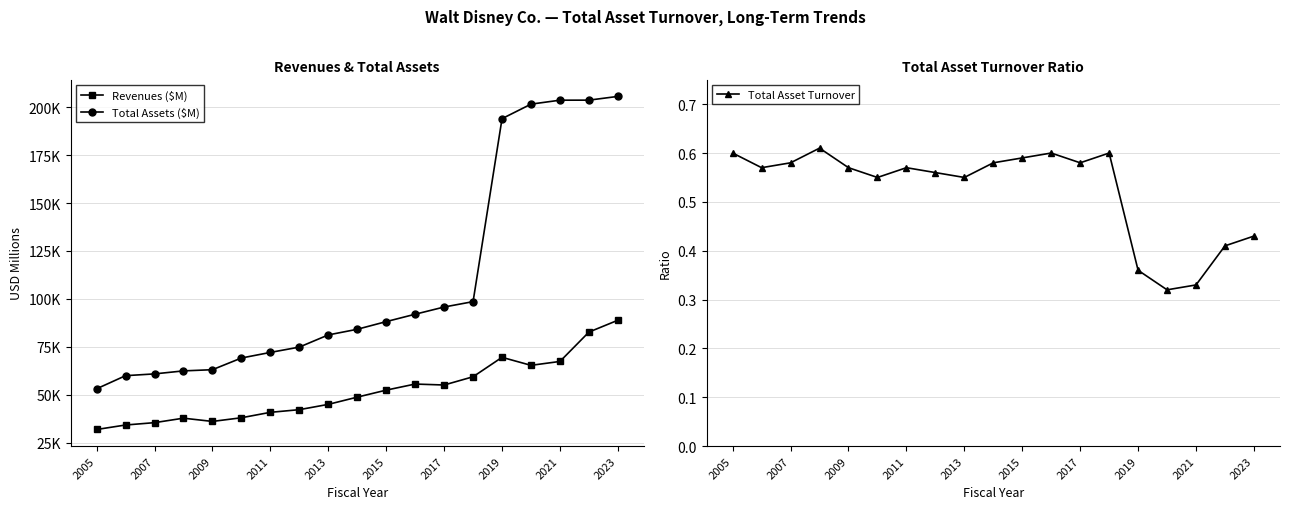

What is the value of the Total Assets ($M) point at the 15th from the left?

193984.0